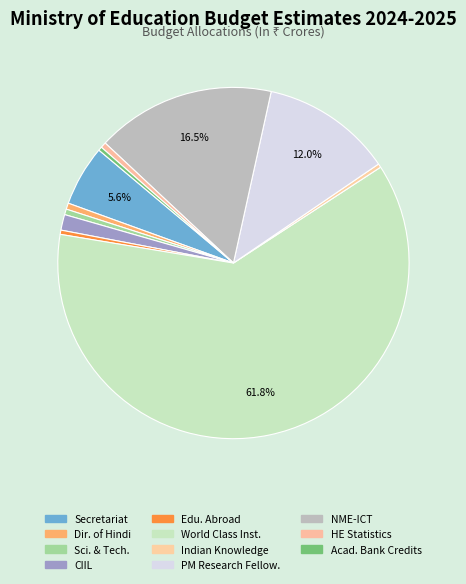

Which category has the smallest portion of the pie?

Indian Knowledge Systems